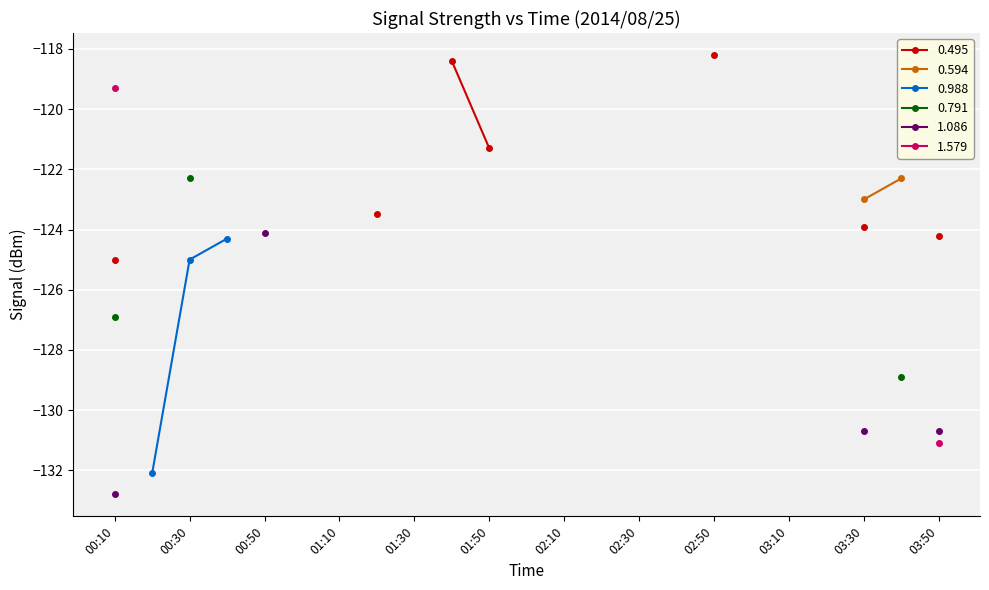

List the series in order of their peak value, highest first.

0.495, 1.579, 0.594, 0.791, 1.086, 0.988